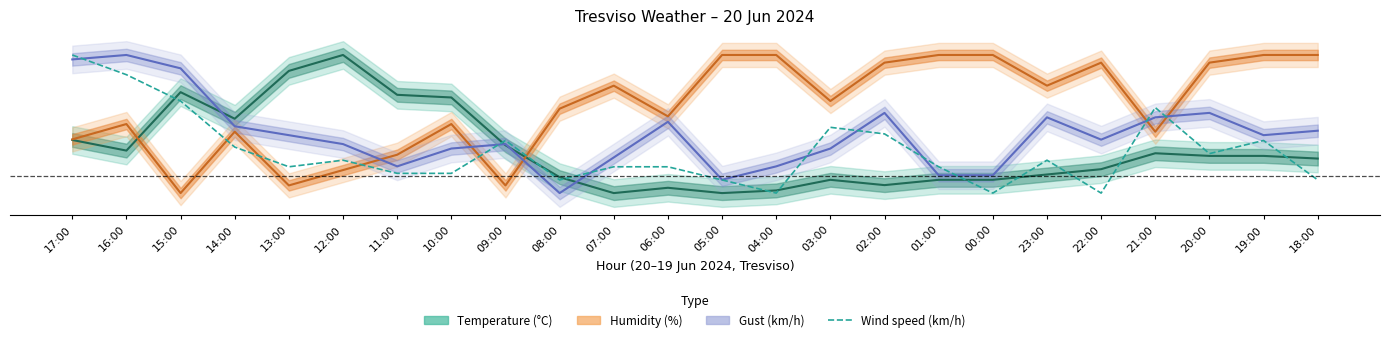

What is the minimum value shown in the chart?

-0.1